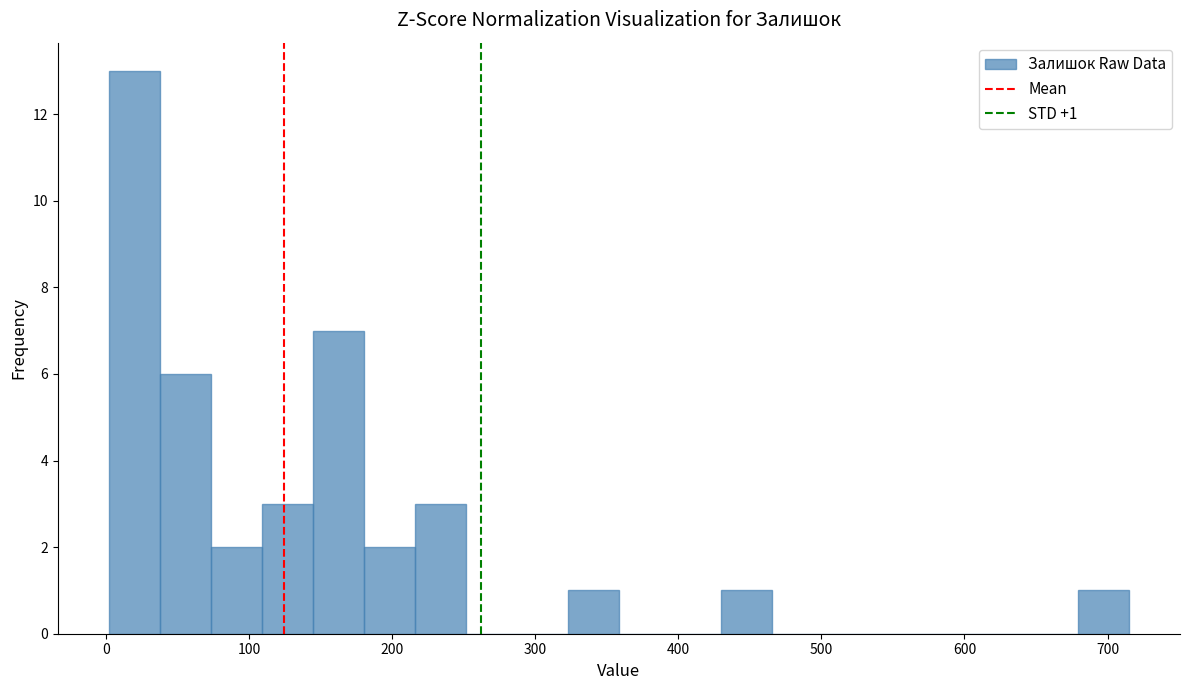

Around what value on the x-axis is the tallest bar? Give the approximate position of its centre, as read against the axis.

20